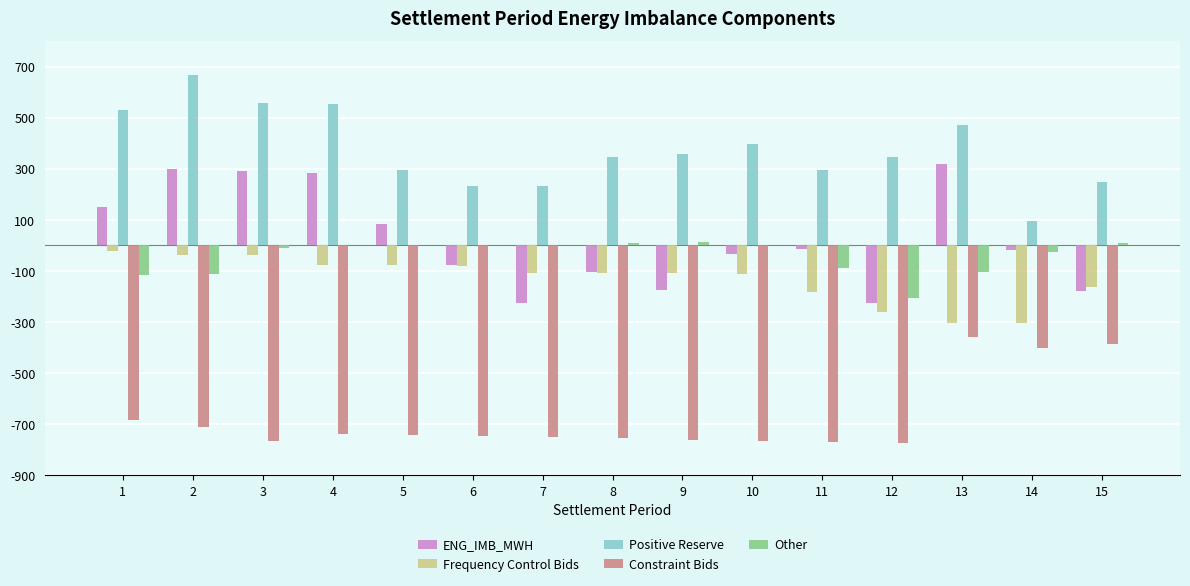

What is the total value across all series at 2?

105.2